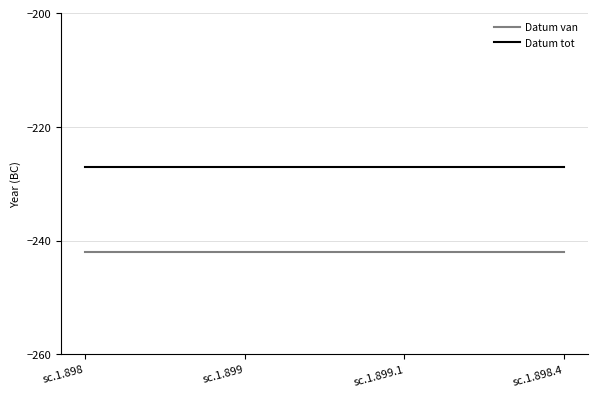

What position from the right is sc.1.898?

4